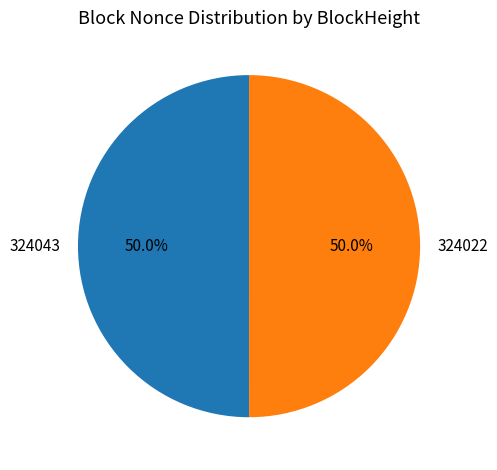

Approximately how many times larger is the value at 324043 compared to 324022?

1.0